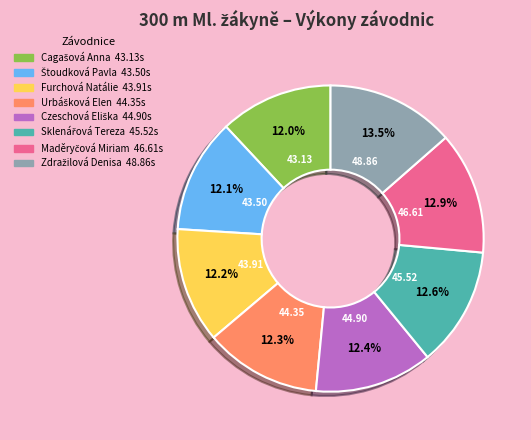

Does any single category account for the majority?

No